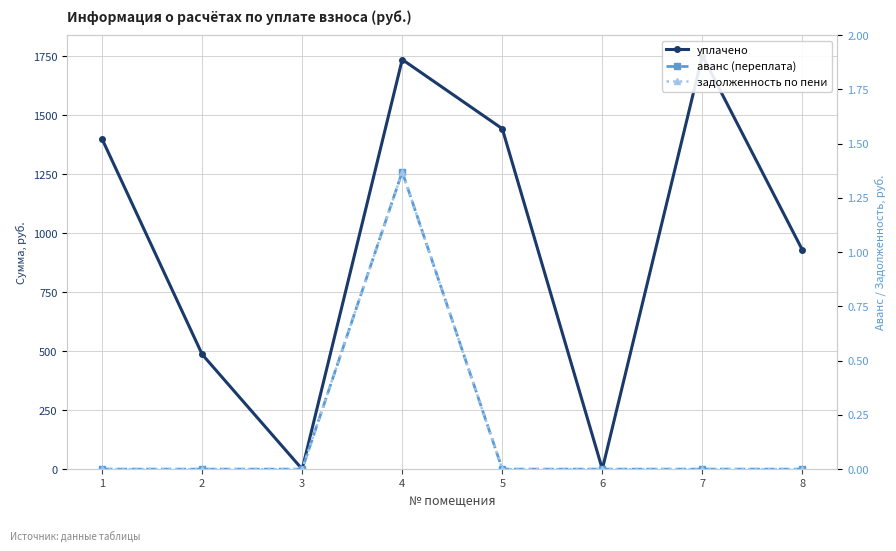

True or false: аванс (переплата) and задолженность по пени intersect in this chart.

False